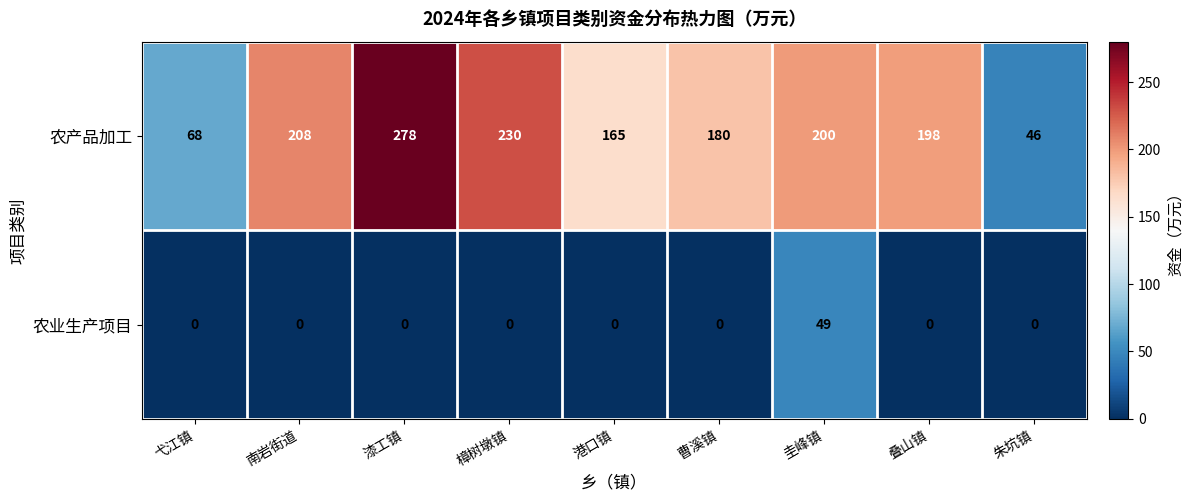

What is the spread (max minus min) of values at 漆工镇?

278